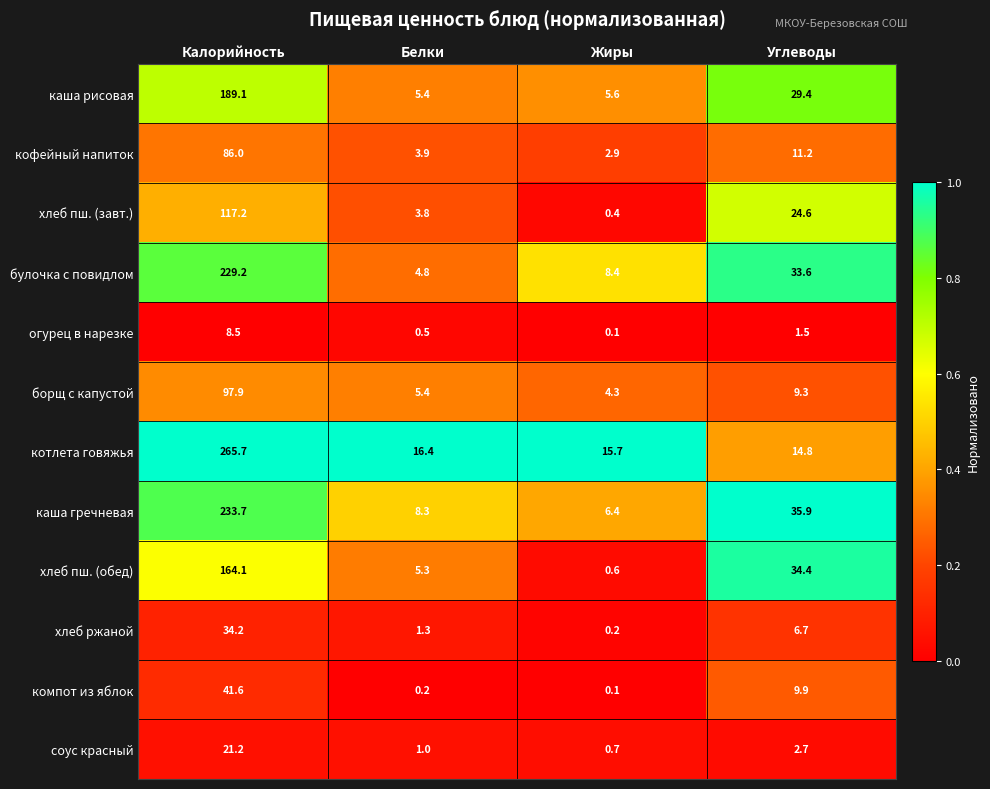

How many distinct data groups are displayed?

12